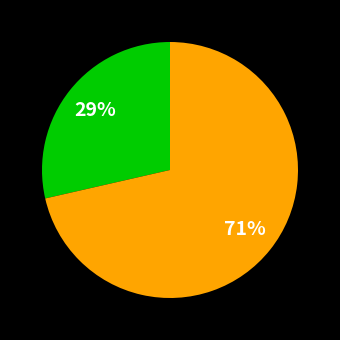

To the nearest percent, what is the average slice percentage?

50%